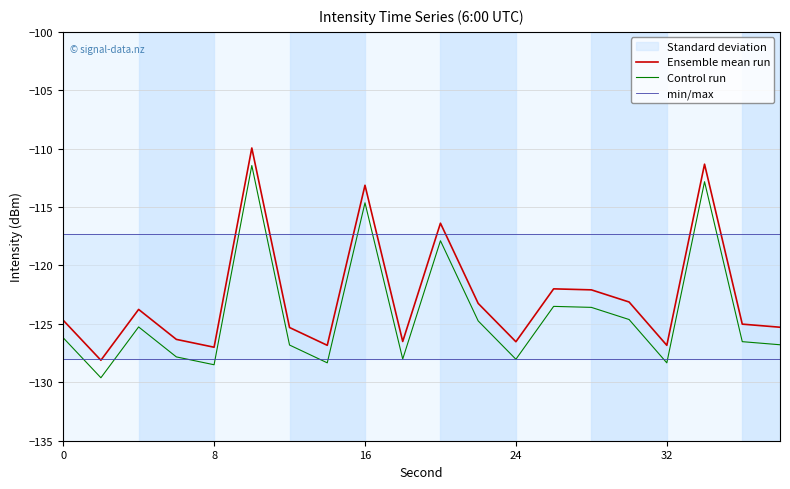

What is the greatest value displayed?

-109.9